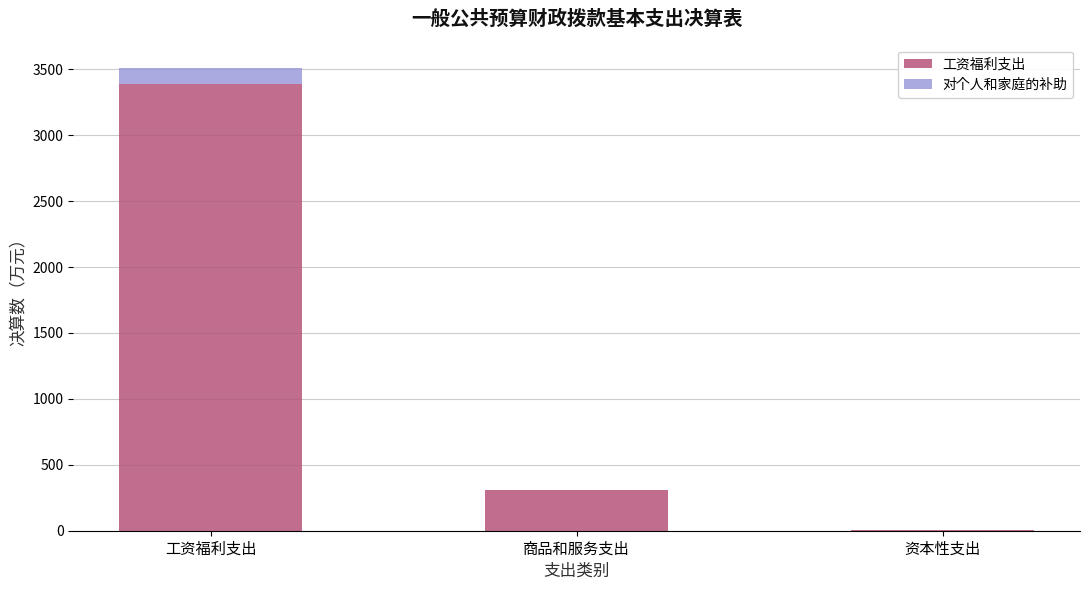

At which category is the sum across all series the highest?

工资福利支出